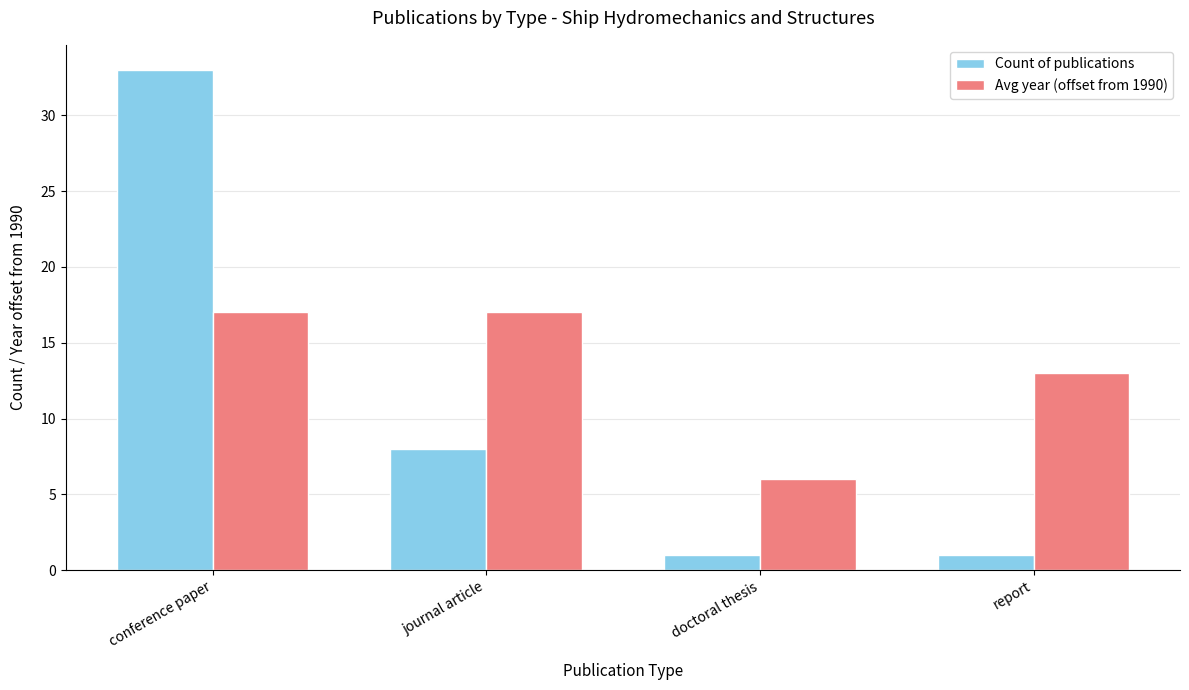

List the series in order of their overall mean, lowest first.

Count of publications, Avg year (offset from 1990)